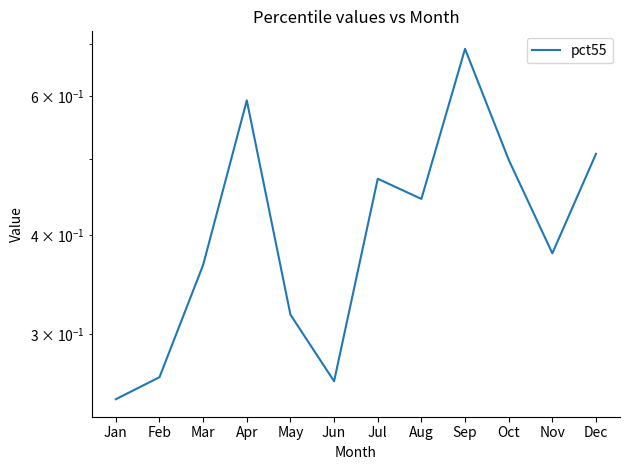

What is the maximum value shown in the chart?

0.7